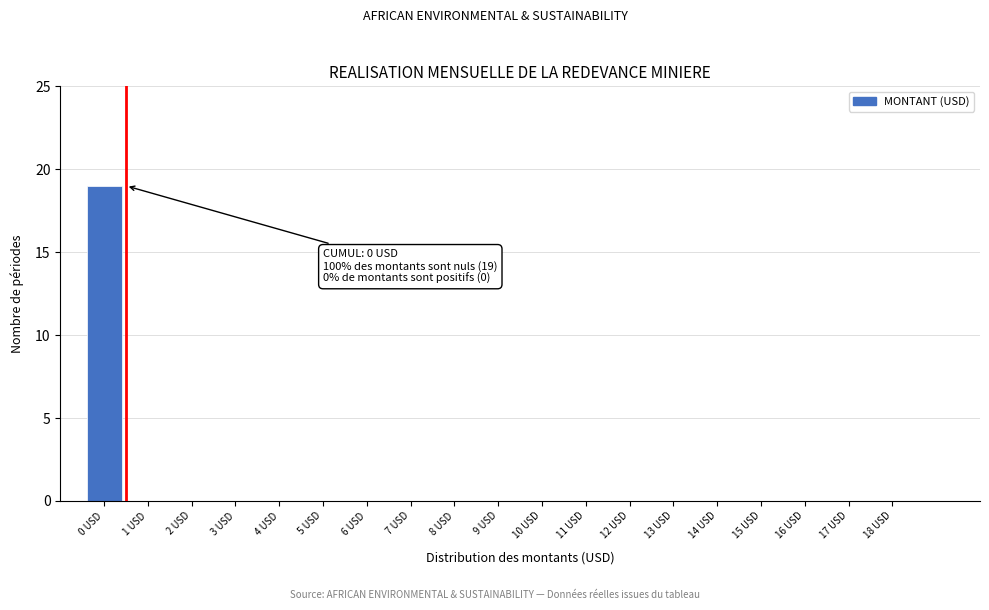

Reading left to right, list all the values displayed in this chart.

0 USD=19	1 USD=0	2 USD=0	3 USD=0	4 USD=0	5 USD=0	6 USD=0	7 USD=0	8 USD=0	9 USD=0	10 USD=0	11 USD=0	12 USD=0	13 USD=0	14 USD=0	15 USD=0	16 USD=0	17 USD=0	18 USD=0